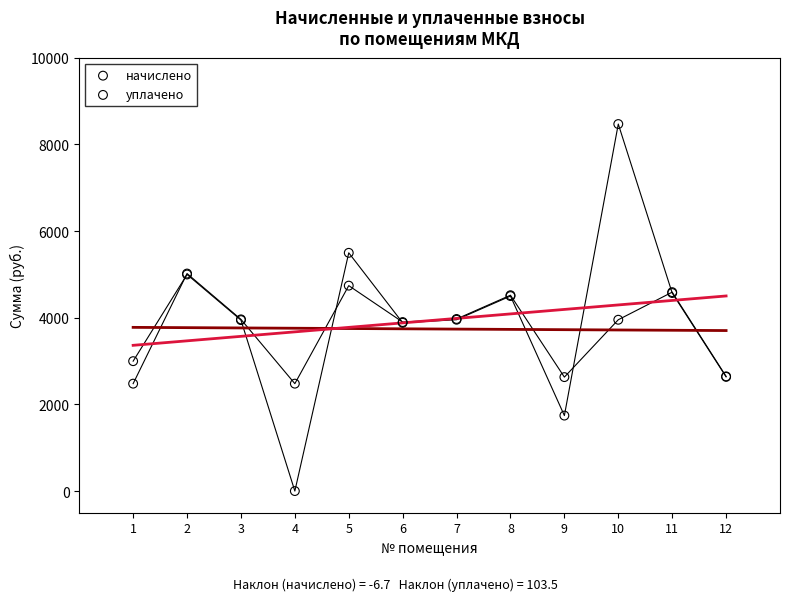

What are all the series names shown in the legend?

начислено, уплачено